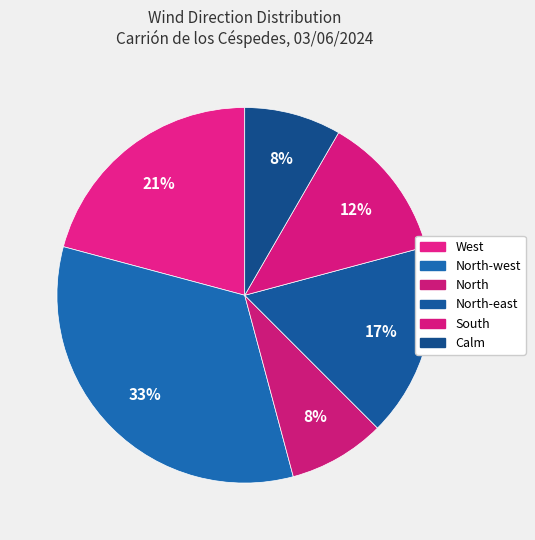

Count the number of slices in the pie.

6